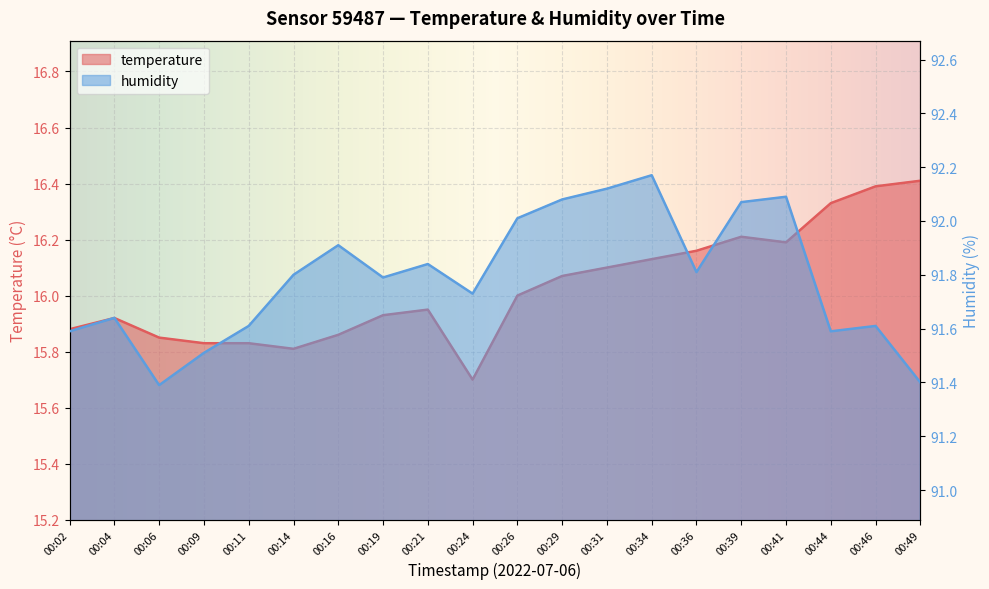

How many lines are shown in the chart?

2